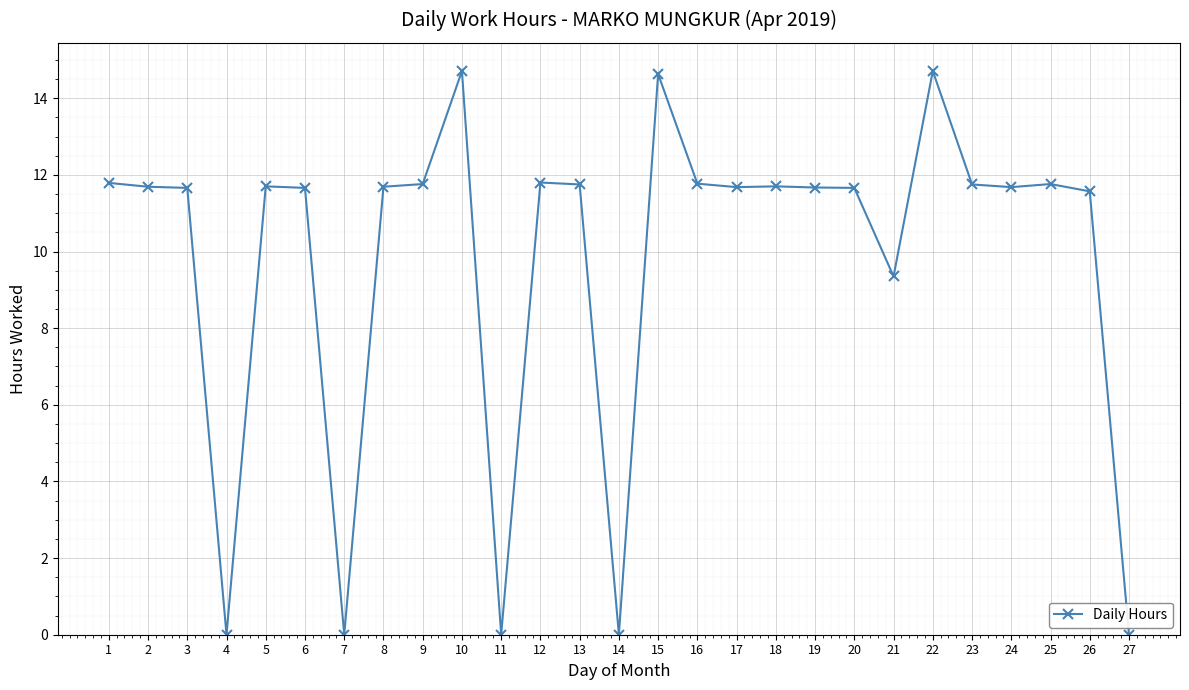

What is the difference between the values at 23 and 21?

2.4